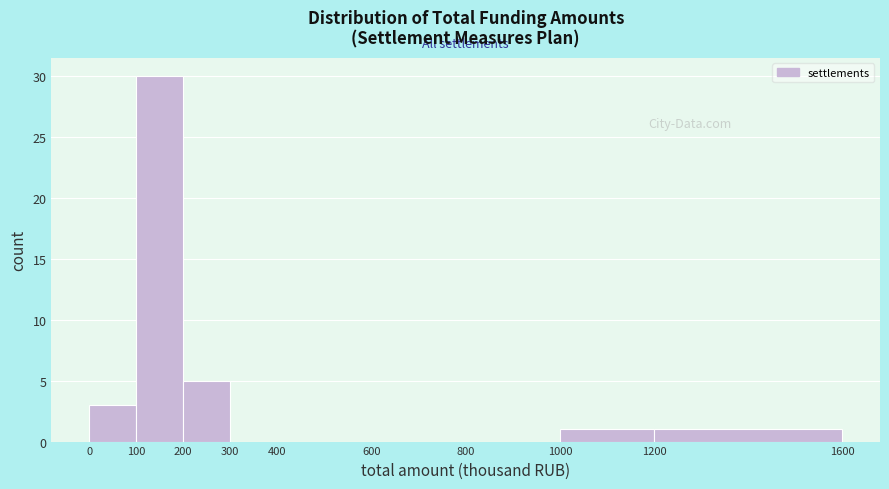

Reading left to right, transcribe this chart: for each bar, give the range it covers on the x-axis and its height. The values are not printed on the chart, so give them approximately, as read against the axis.

0 to 100: 3
100 to 200: 30
200 to 300: 5
300 to 400: 0
400 to 600: 0
600 to 800: 0
800 to 1000: 0
1000 to 1200: 1
1200 to 1600: 1